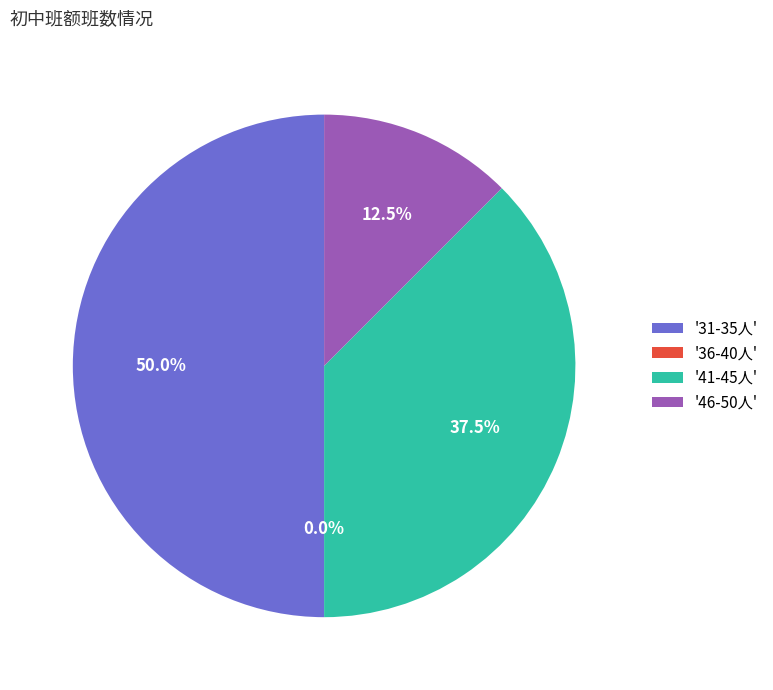

Is it true that 41-45人 is 38% of the pie?

True